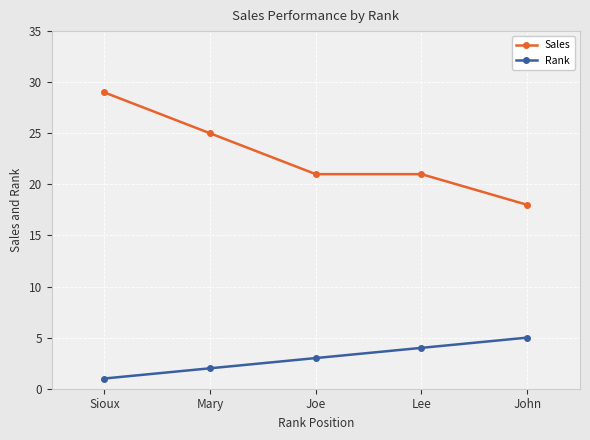

What is the difference between the highest and lowest values at Mary?

23